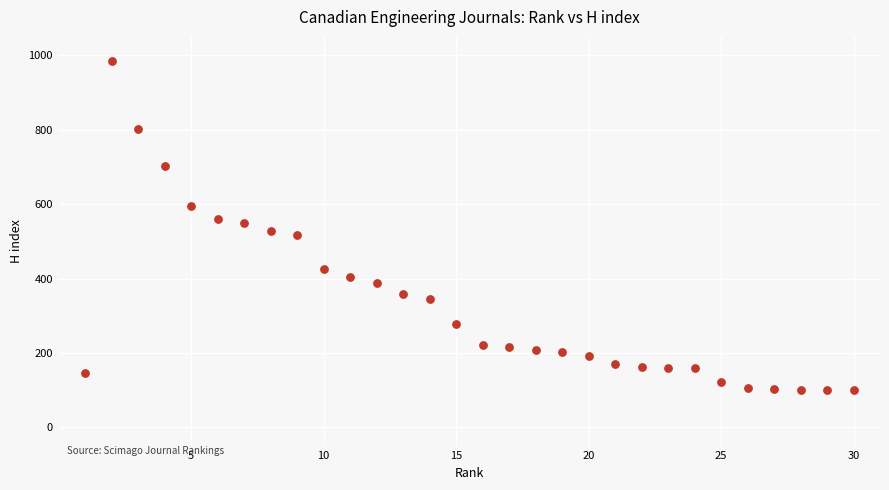

What is the range of Y values (max minus min)?

886